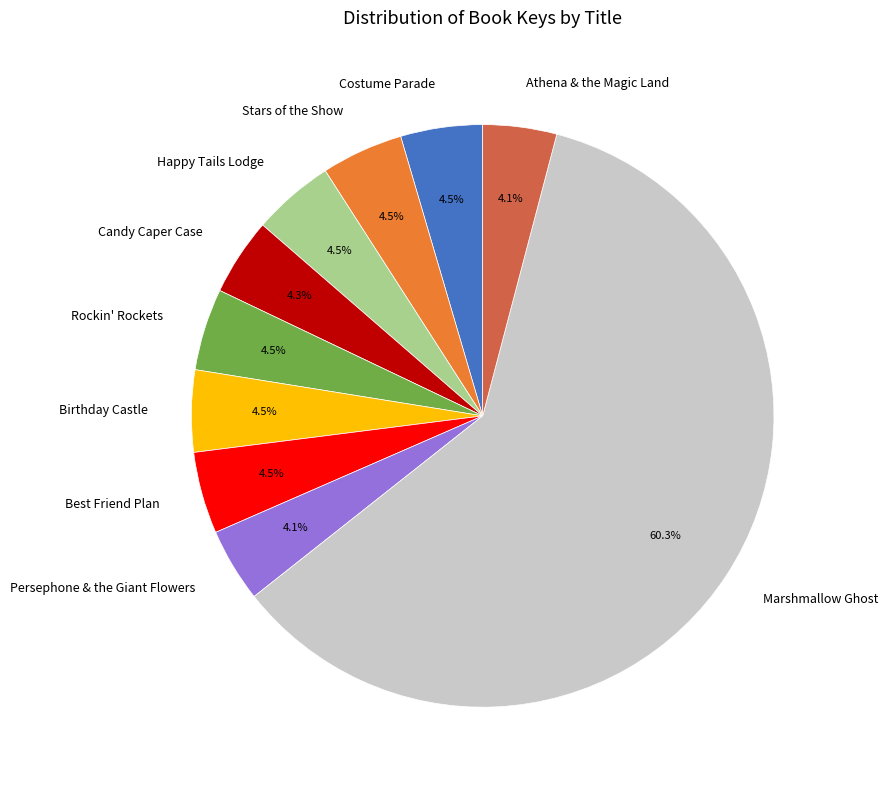

Which slice represents more than half of the pie?

Marshmallow Ghost